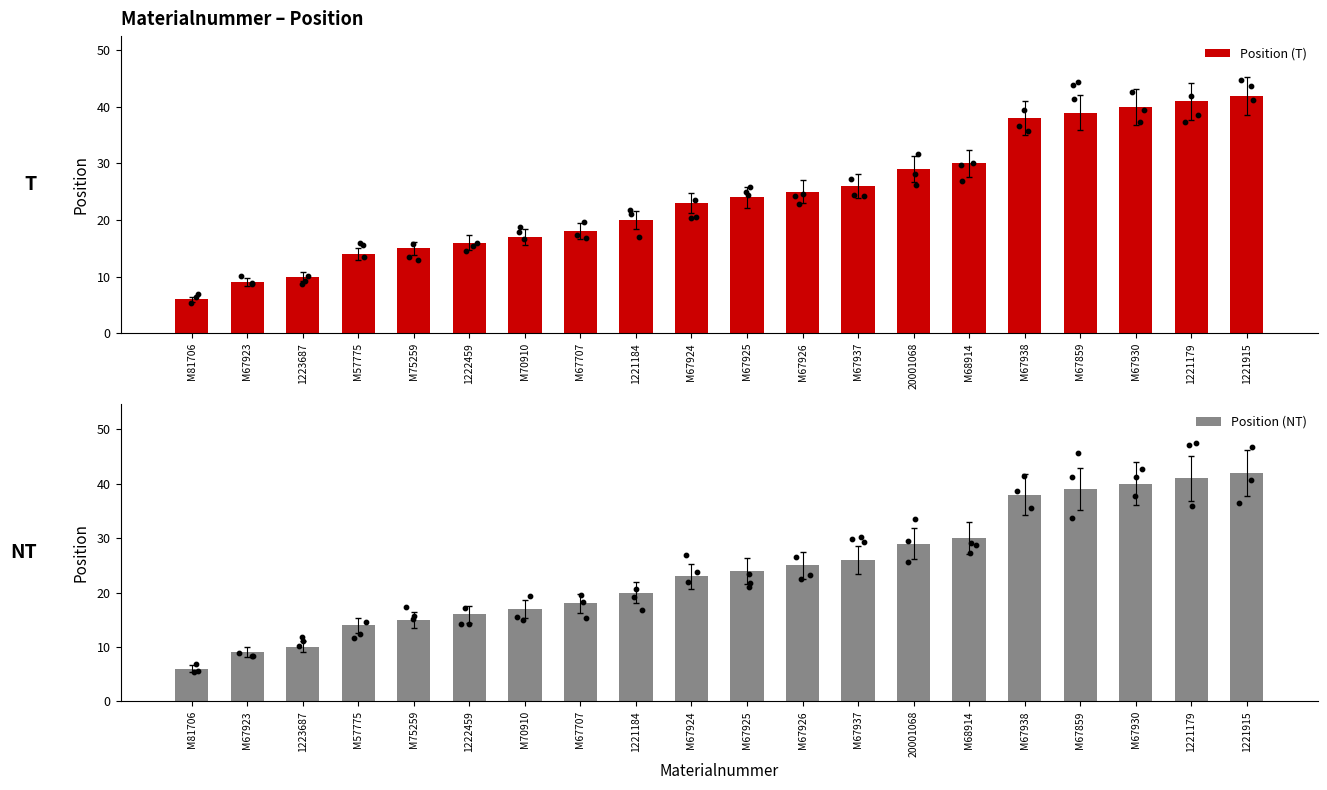

What is the total value across all series at M67938?

76